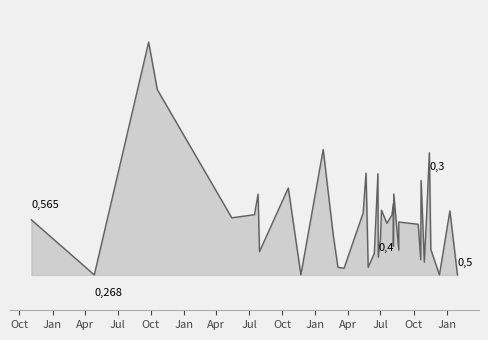

How many lines are shown in the chart?

1